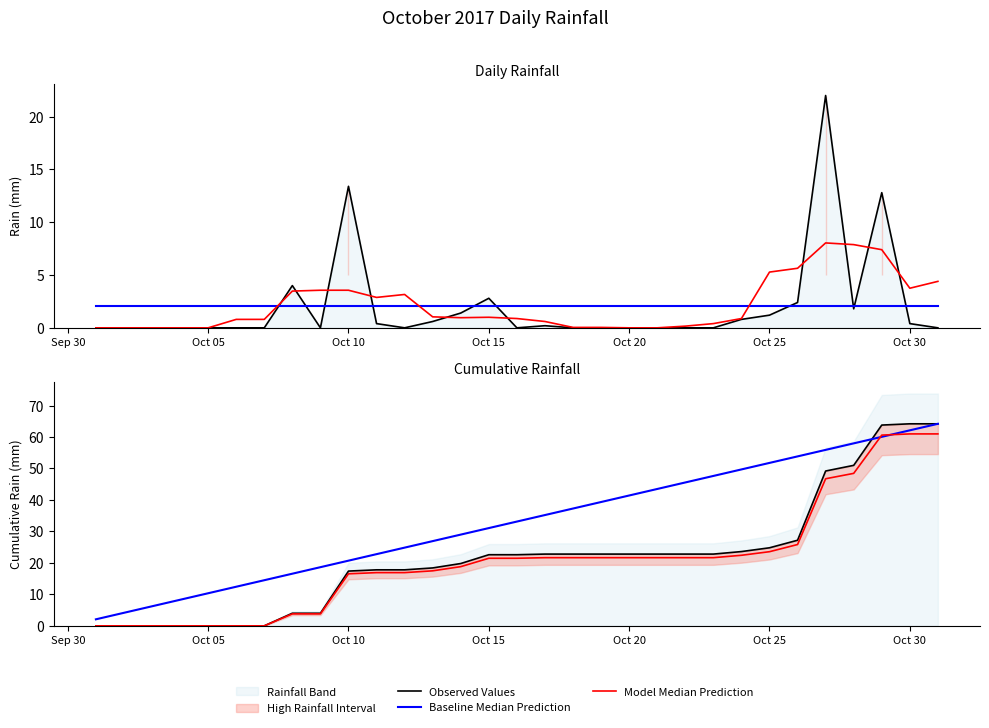

Does the chart display data point markers on the line(s)?

No